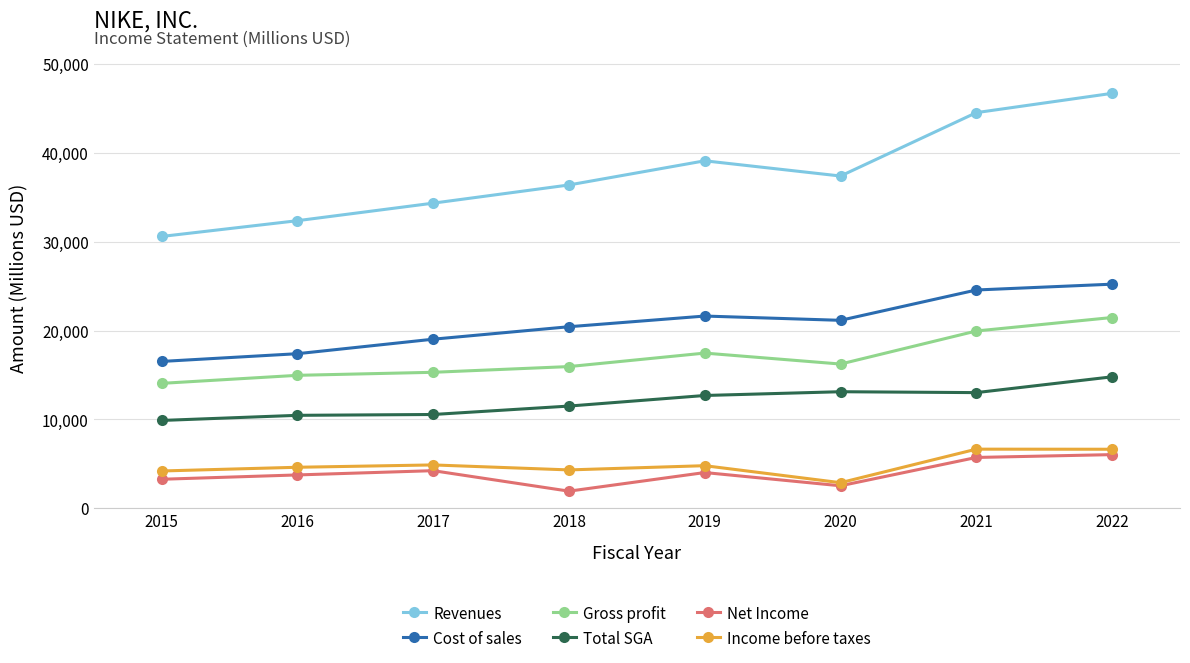

True or false: Cost of sales and Revenues intersect in this chart.

False